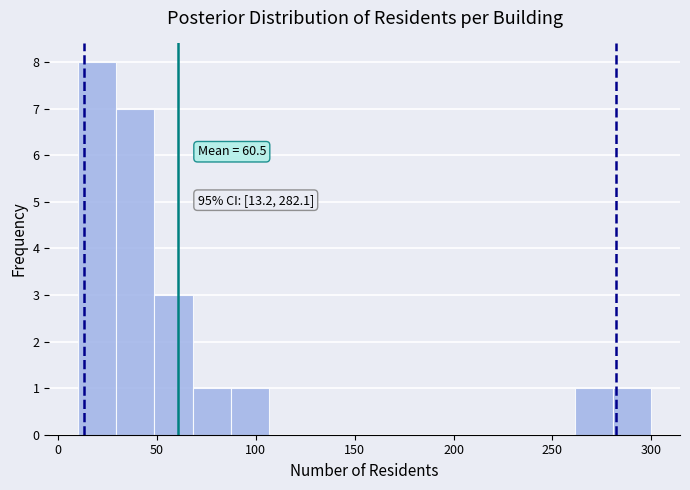

Read against the x-axis, roughly where is the centre of the tallest bar?

20